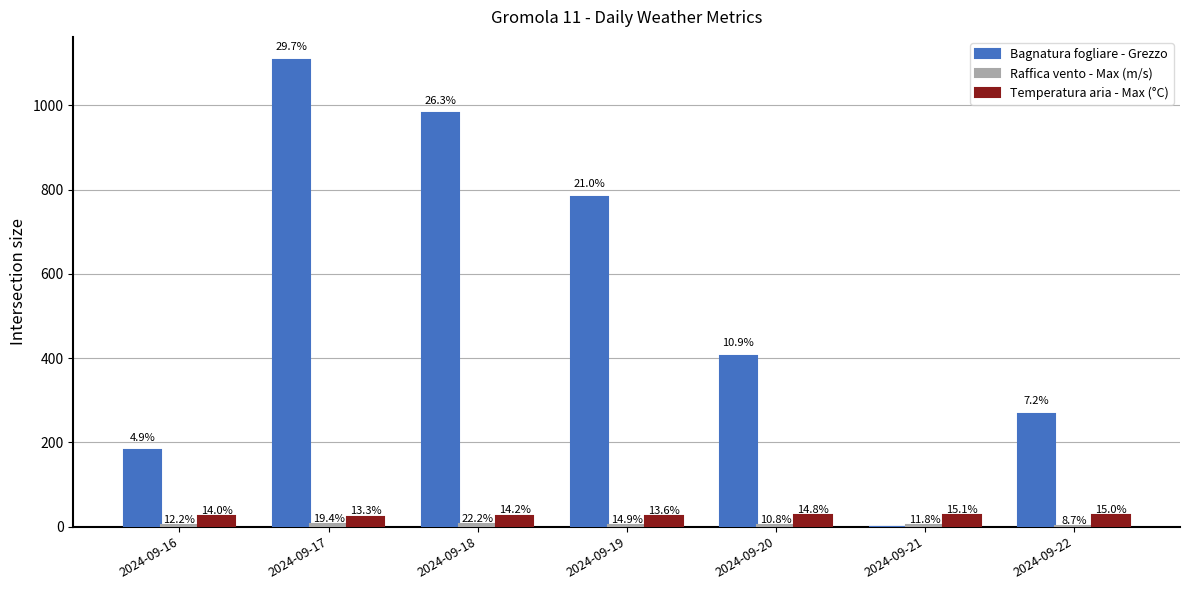

Which series changed the most between 2024-09-19 and 2024-09-20?

Bagnatura fogliare - Grezzo